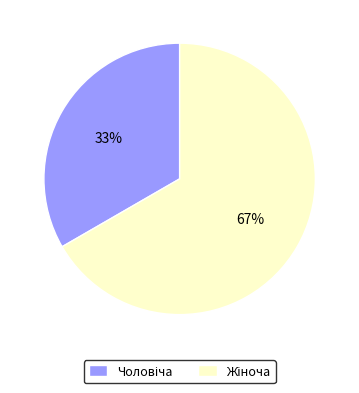

How many segments does this pie chart have?

2